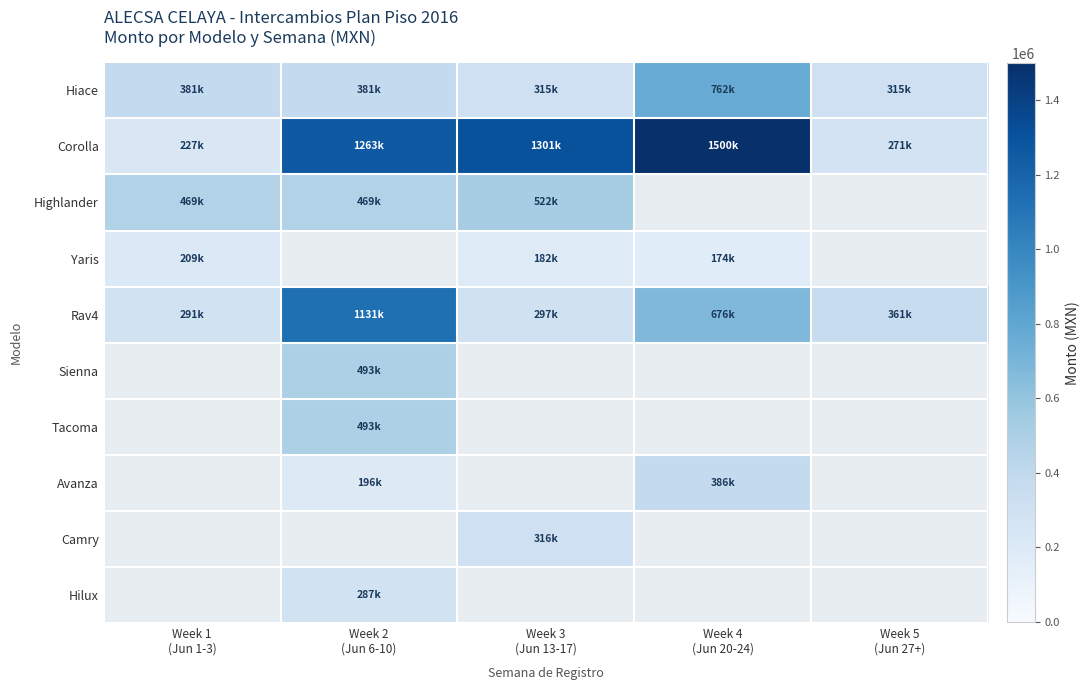

Which category has the lowest value in the Yaris series?

Week 4 (Jun 20-24)